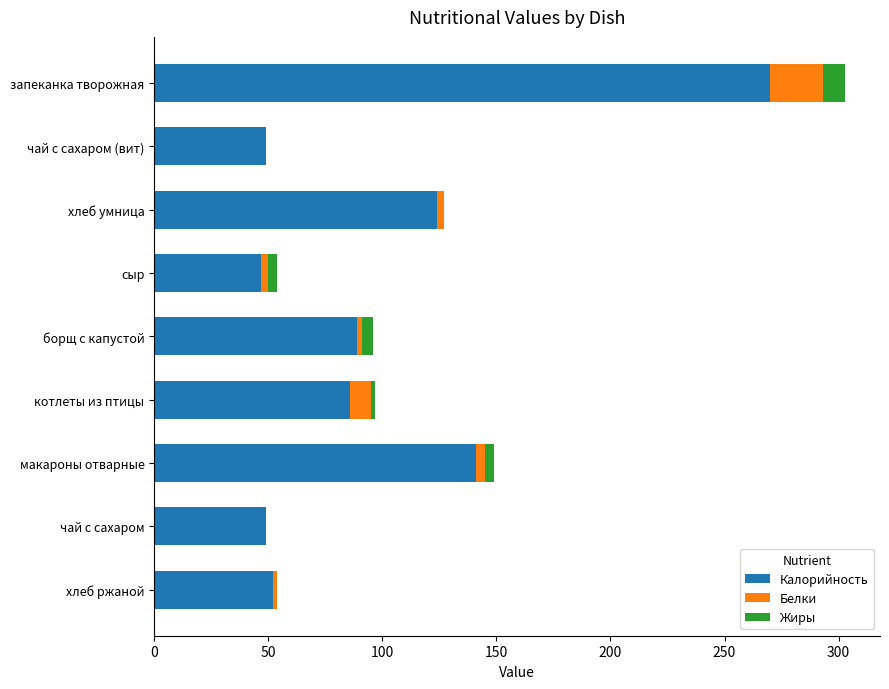

At which label is Калорийность closest to 158?

макароны отварные